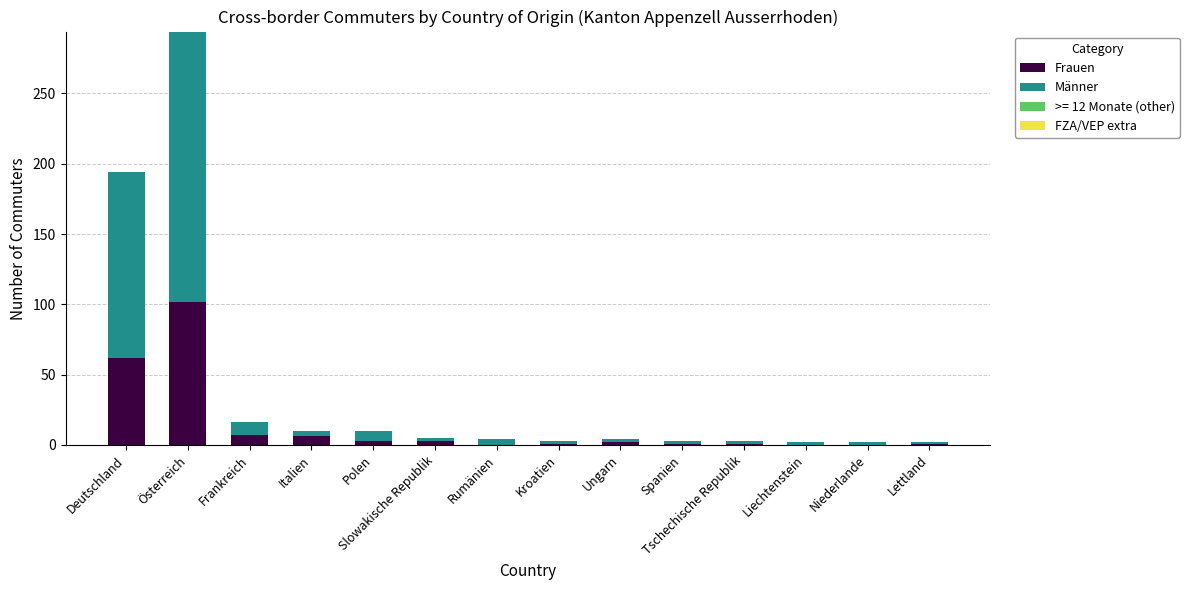

At which label is Frauen closest to 51?

Deutschland